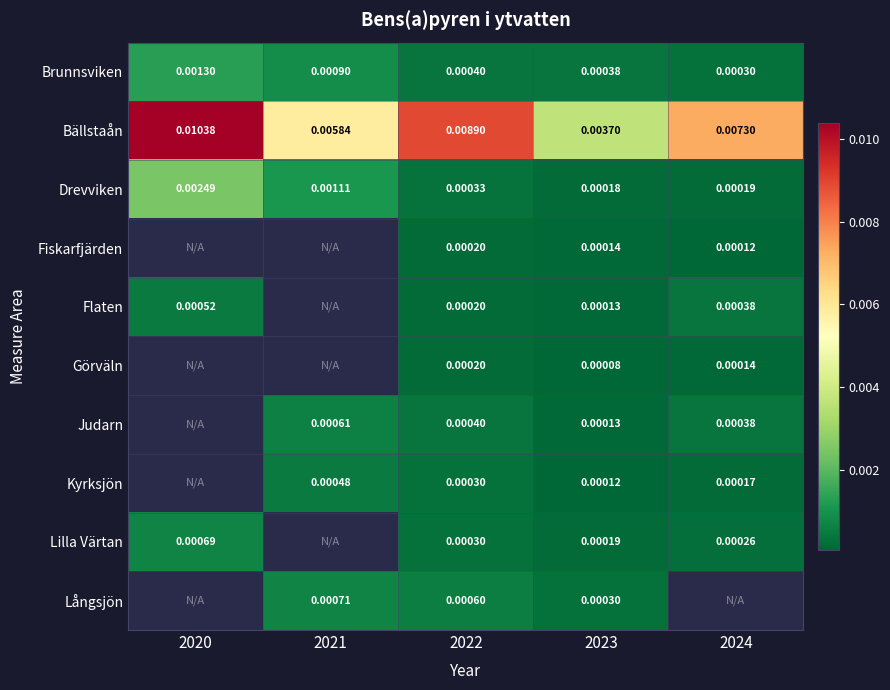

At which label does Drevviken reach its minimum?

2023